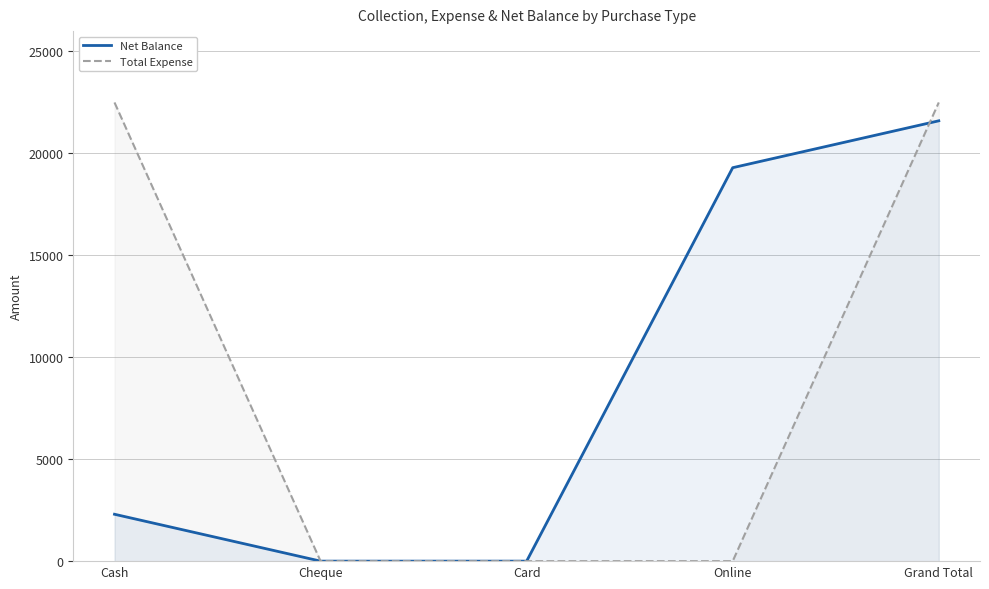

What is the label of the 4th point from the left?

Online